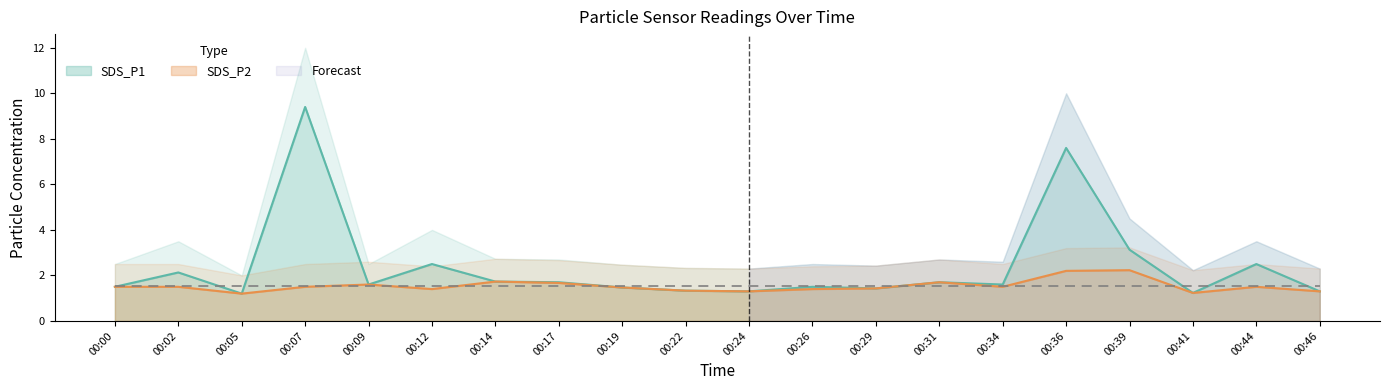

What is the average value of the SDS_P1 series?

2.4